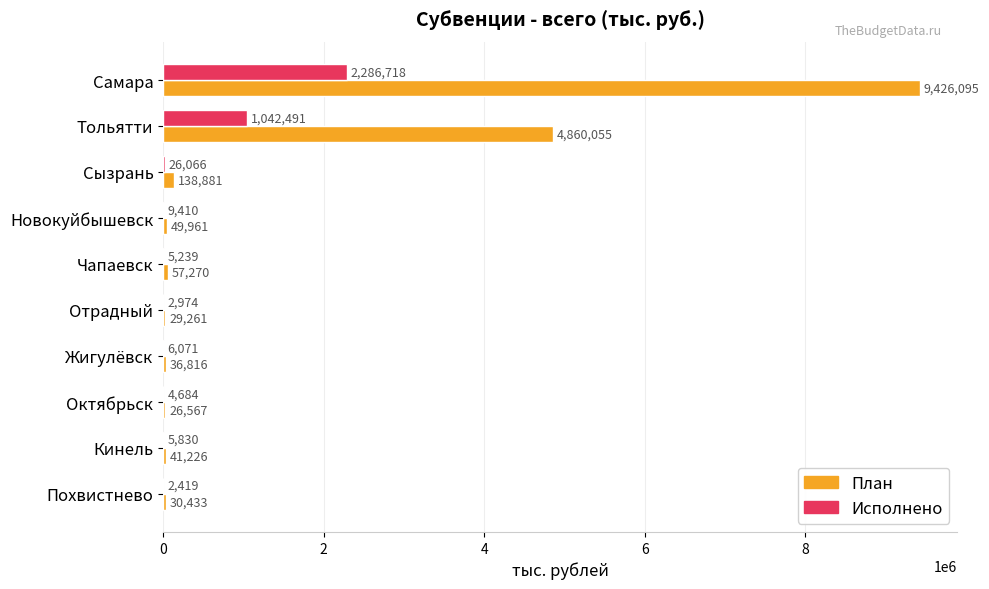

Count the number of categories in the chart.

10